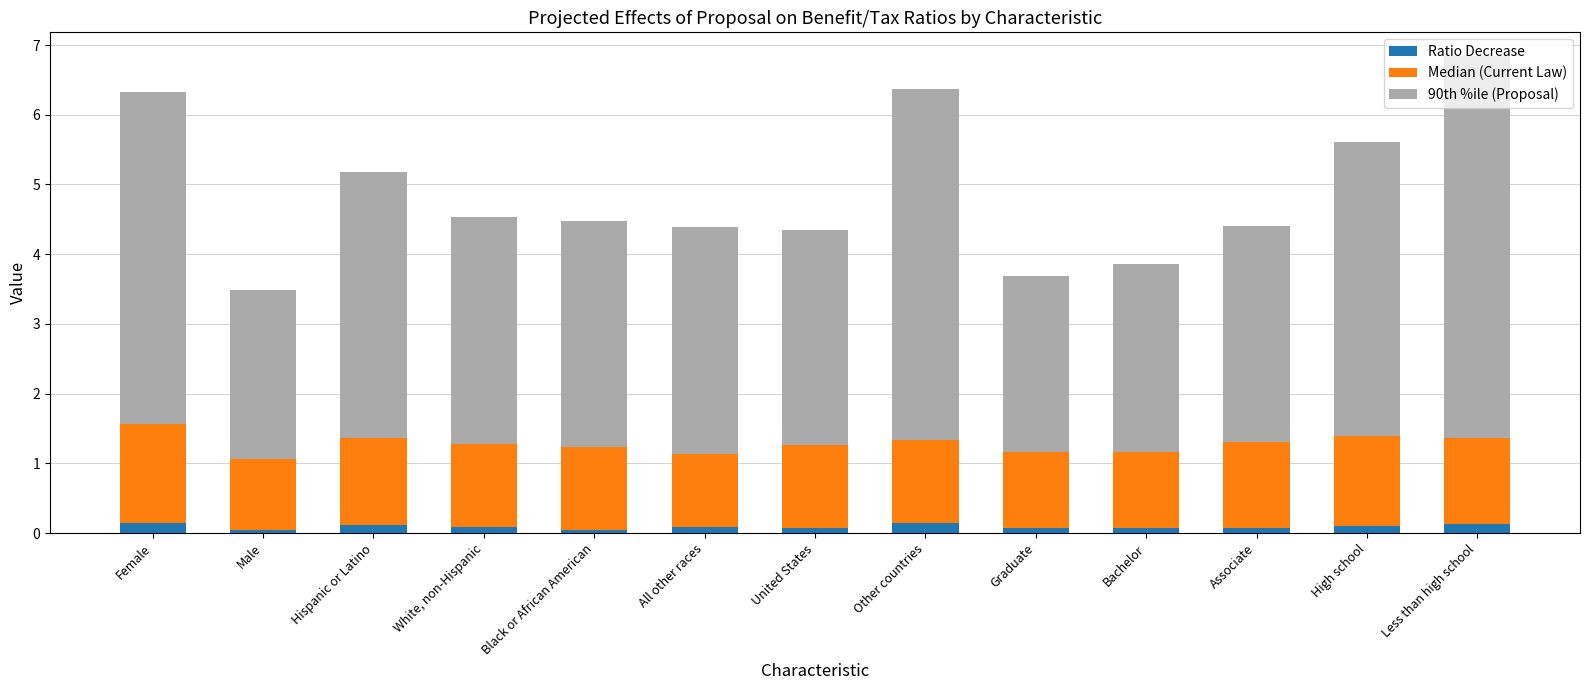

At which category is the sum across all series the highest?

Less than high school